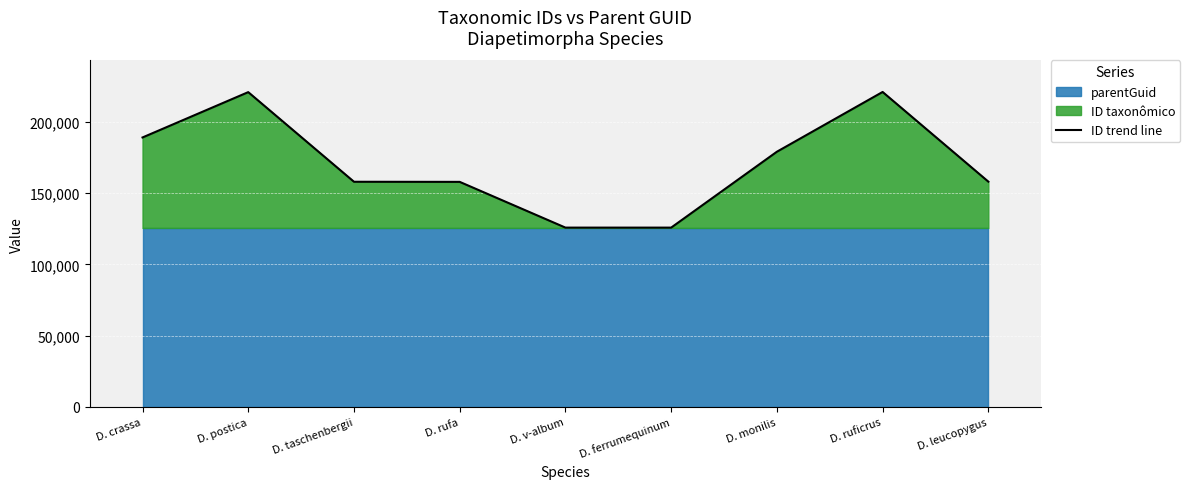

What is the label of the 5th point from the right?

D. v-album